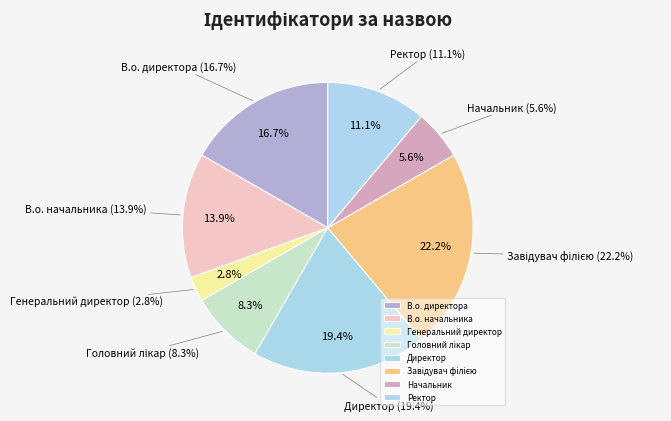

True or false: В.о. начальника accounts for 23% of the total.

False